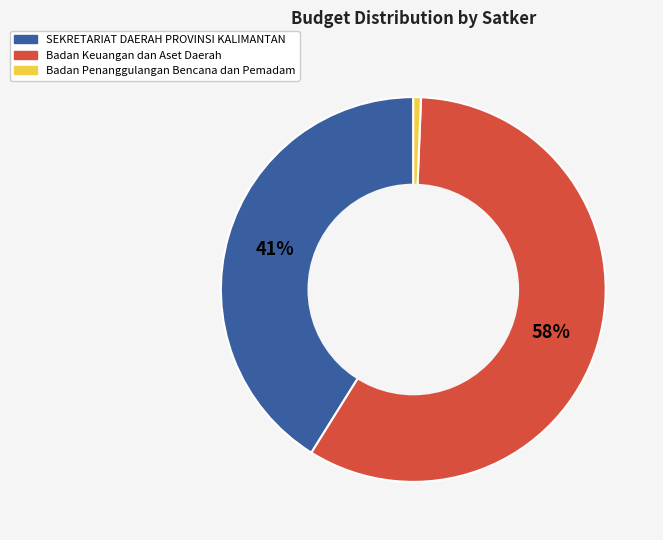

To the nearest percent, what is the average slice percentage?

33%